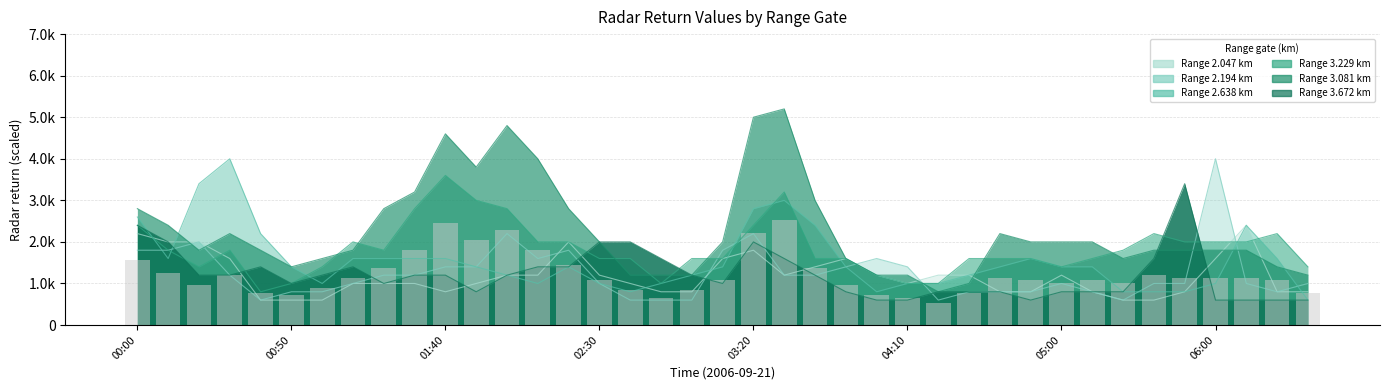

Reading left to right, what are all the values shown in this chart?

2.047: 2200	2000	2000	1600	600	600	600	1000	1000	1000	800	1000	1200	1200	2000	1200	1000	800	800	1600	1800	1200	1400	1600	1200	1000	1200	1200	800	800	1200	800	600	600	800	1600	2400	800	800
2.194: 1800	1800	2000	1200	600	800	800	1000	1200	1200	1400	1400	2200	1600	1800	1000	600	600	600	1800	2200	1200	1200	1400	1600	1400	600	800	800	800	1000	800	600	1000	1000	4000	1000	800	1000
2.638: 2600	1600	3400	4000	2200	1400	1000	1600	1600	1600	1600	1400	1200	1000	1400	1000	800	1000	1200	1400	2800	3000	2400	1400	800	1000	1000	1200	1400	1600	1400	1400	800	800	800	1000	2400	1600	600
3.081: 2800	2400	1800	2200	1800	1400	1600	1800	2800	3200	4600	3800	4800	4000	2800	2000	1200	1200	1200	2000	5000	5200	3000	1600	1200	1200	800	1000	2200	2000	2000	2000	1600	1800	1800	1800	1800	1400	1200
3.229: 2400	1800	1400	1800	800	1000	1400	2000	1800	2800	3600	3000	2800	2000	2000	1600	1600	1000	1600	1600	2400	3200	1600	1600	1200	1000	1000	1600	1600	1600	1400	1600	1800	2200	2000	2000	2000	2200	1400
3.672: 2400	2000	1200	1200	1400	1000	1200	1400	1000	1200	1200	800	1200	1400	1400	2000	2000	1600	1200	1000	2000	1600	1200	800	600	600	800	800	800	600	800	800	800	1600	3400	600	600	600	600